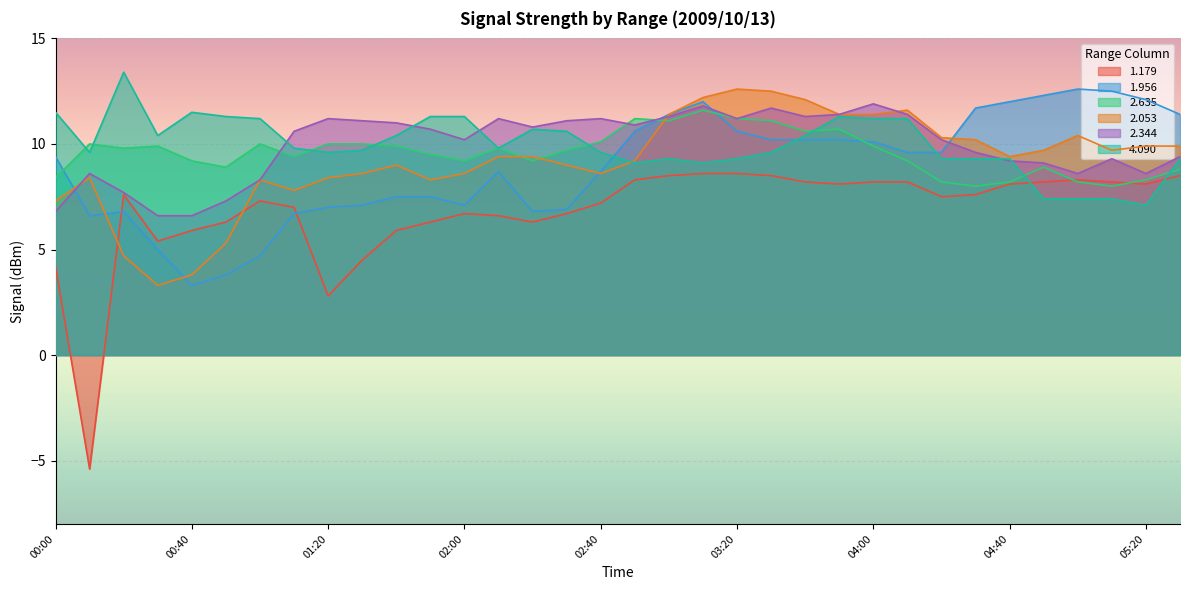

What is the label of the 34th point from the left?

05:30